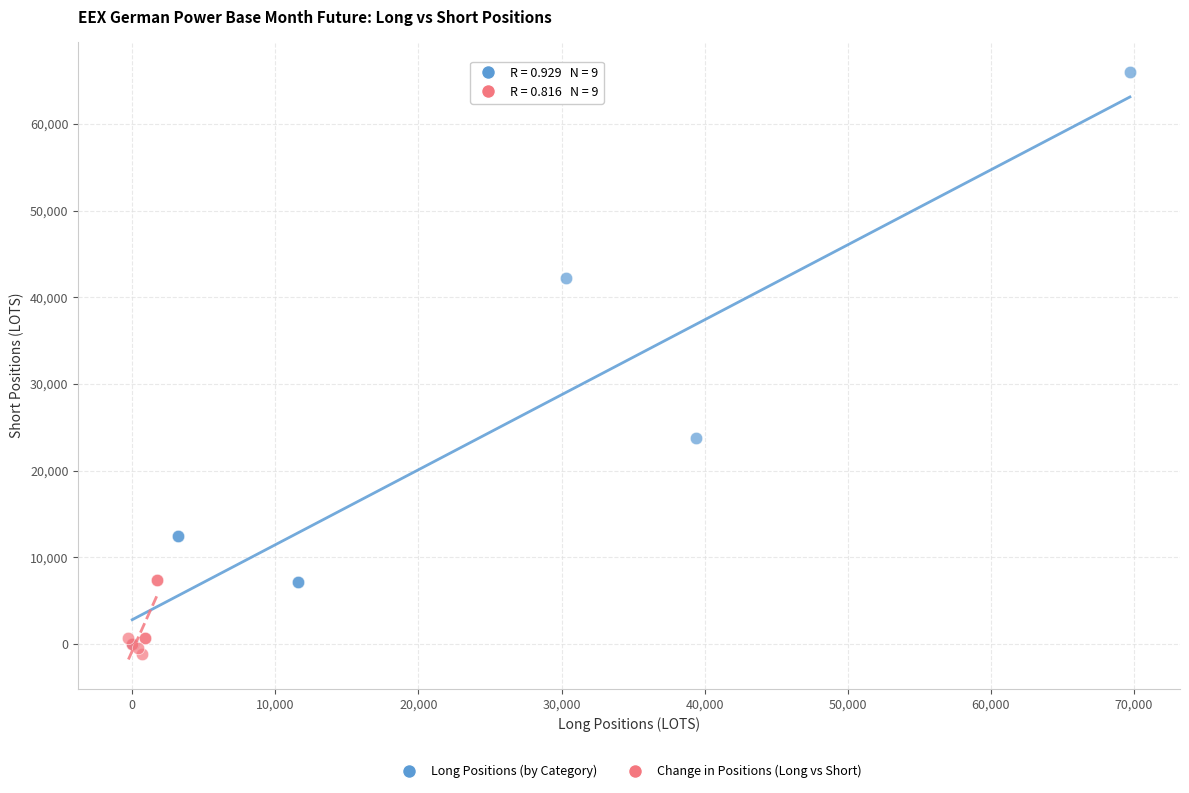

What are all the series names shown in the legend?

Long Positions (by Category), Change in Positions (Long vs Short)